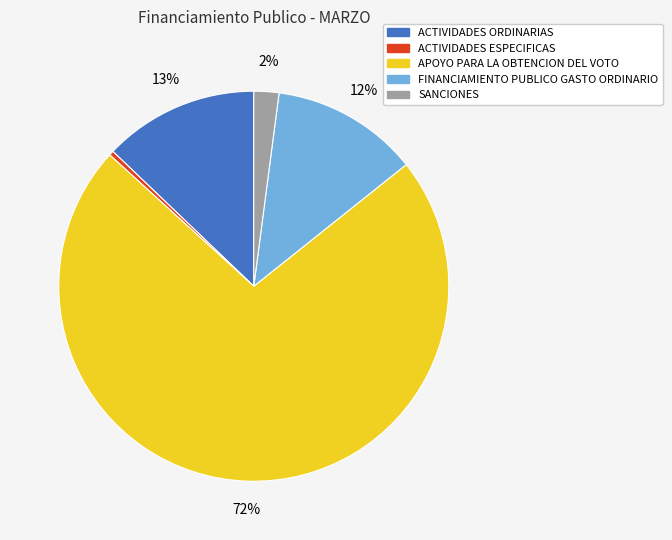

Between ACTIVIDADES ORDINARIAS and SANCIONES, which is larger?

ACTIVIDADES ORDINARIAS